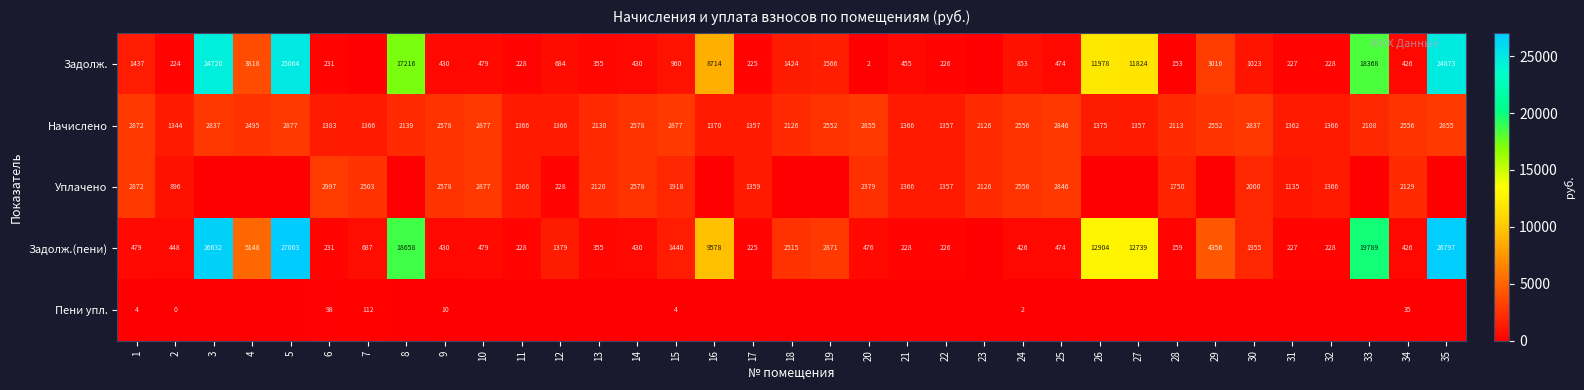

What is the difference between the Уплачено values at 14 and 30?

578